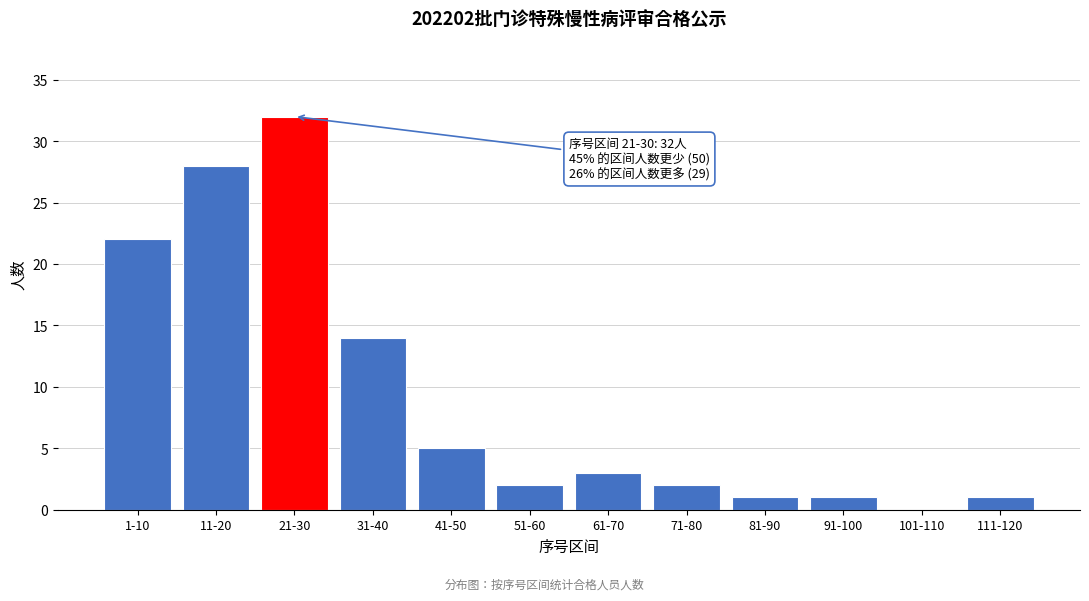

Reading left to right, extract all data points from this chart.

1-10=22	11-20=28	21-30=32	31-40=14	41-50=5	51-60=2	61-70=3	71-80=2	81-90=1	91-100=1	101-110=0	111-120=1